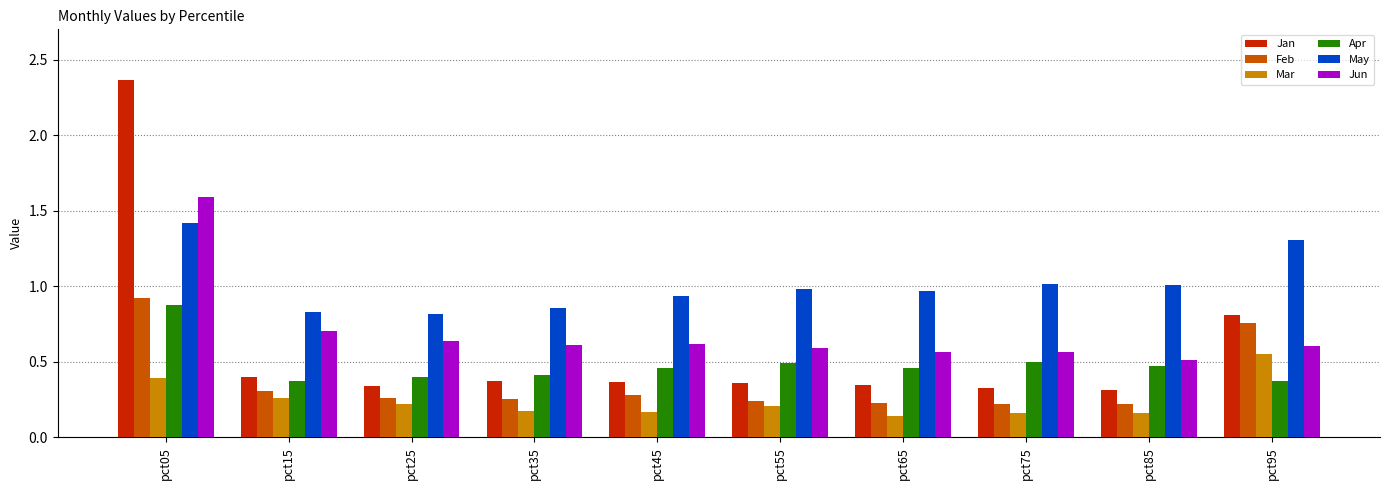

What is the average value of the Jun series?

0.7